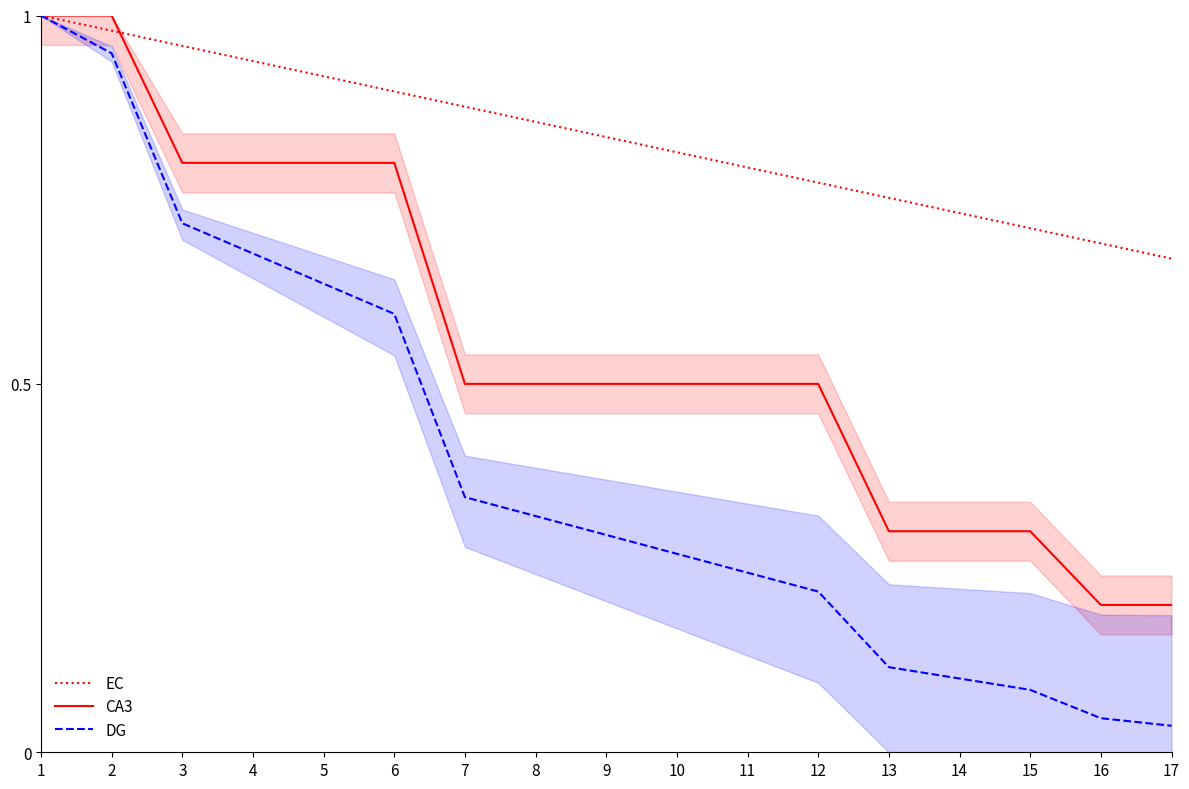

Which series has the largest total across all categories?

EC